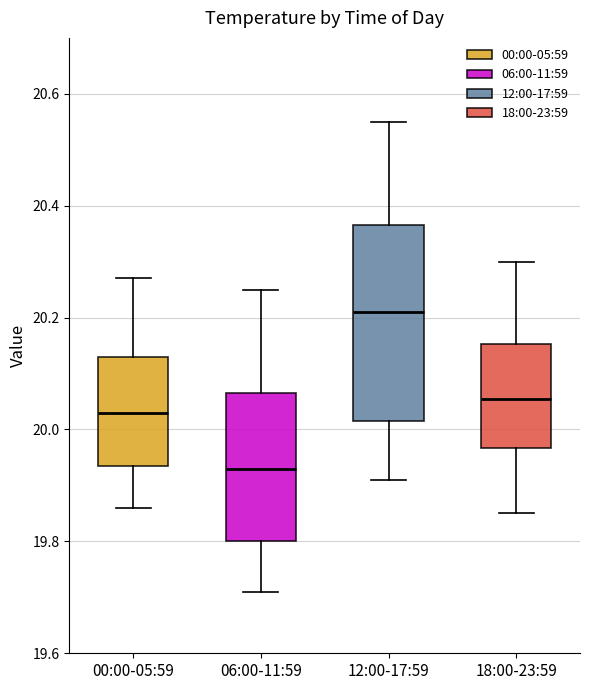

Where does the median line of the box for 18:00-23:59 sit on the y-axis? The values are not printed on the chart, so give them approximately, as read against the axis.

20.06